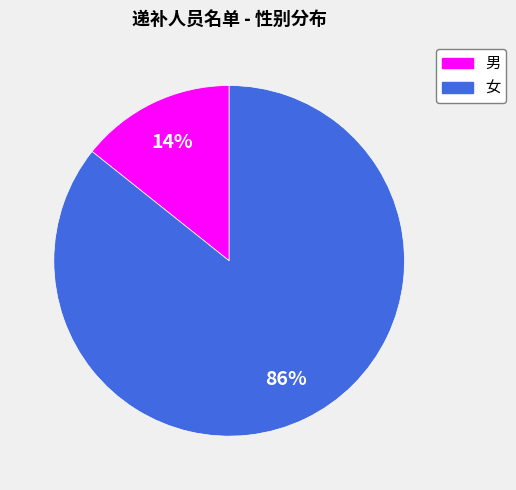

What is the ratio of the value at 男 to the value at 女?

0.2